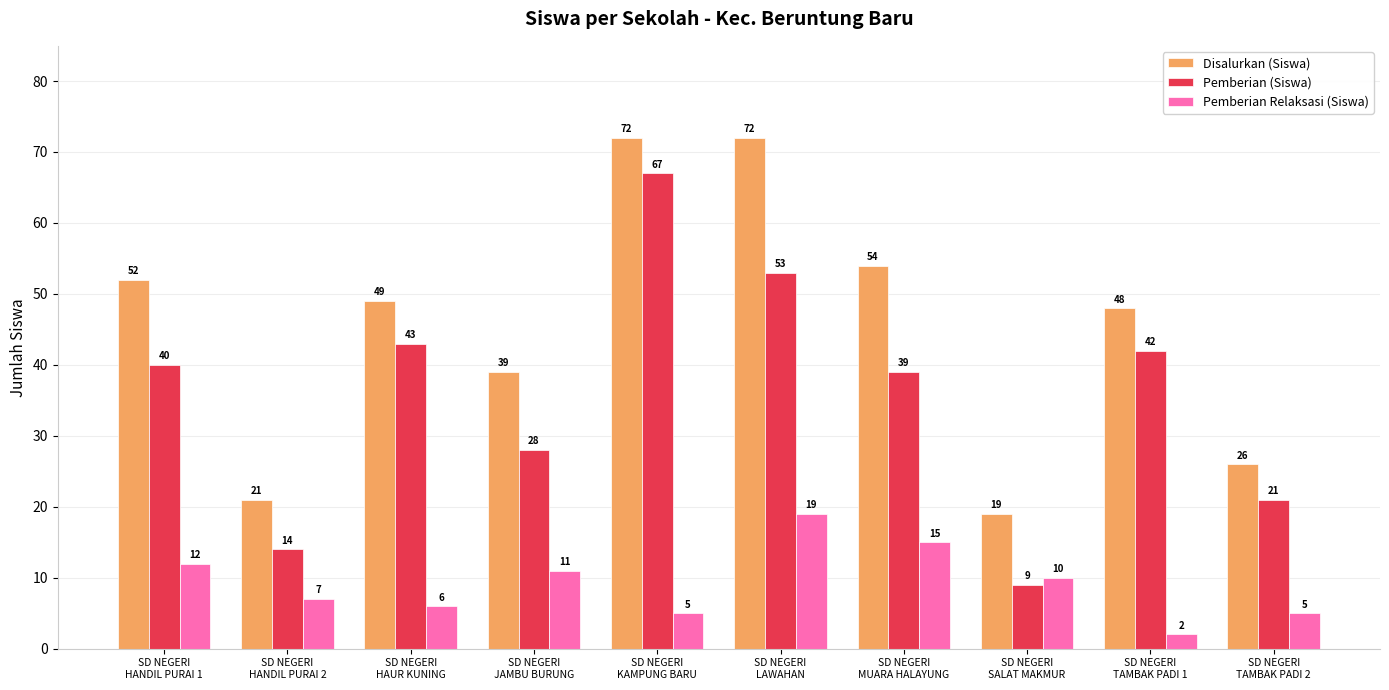

At SD NEGERI
HANDIL PURAI 2, list the series in order from largest to smallest.

Disalurkan (Siswa), Pemberian (Siswa), Pemberian Relaksasi (Siswa)